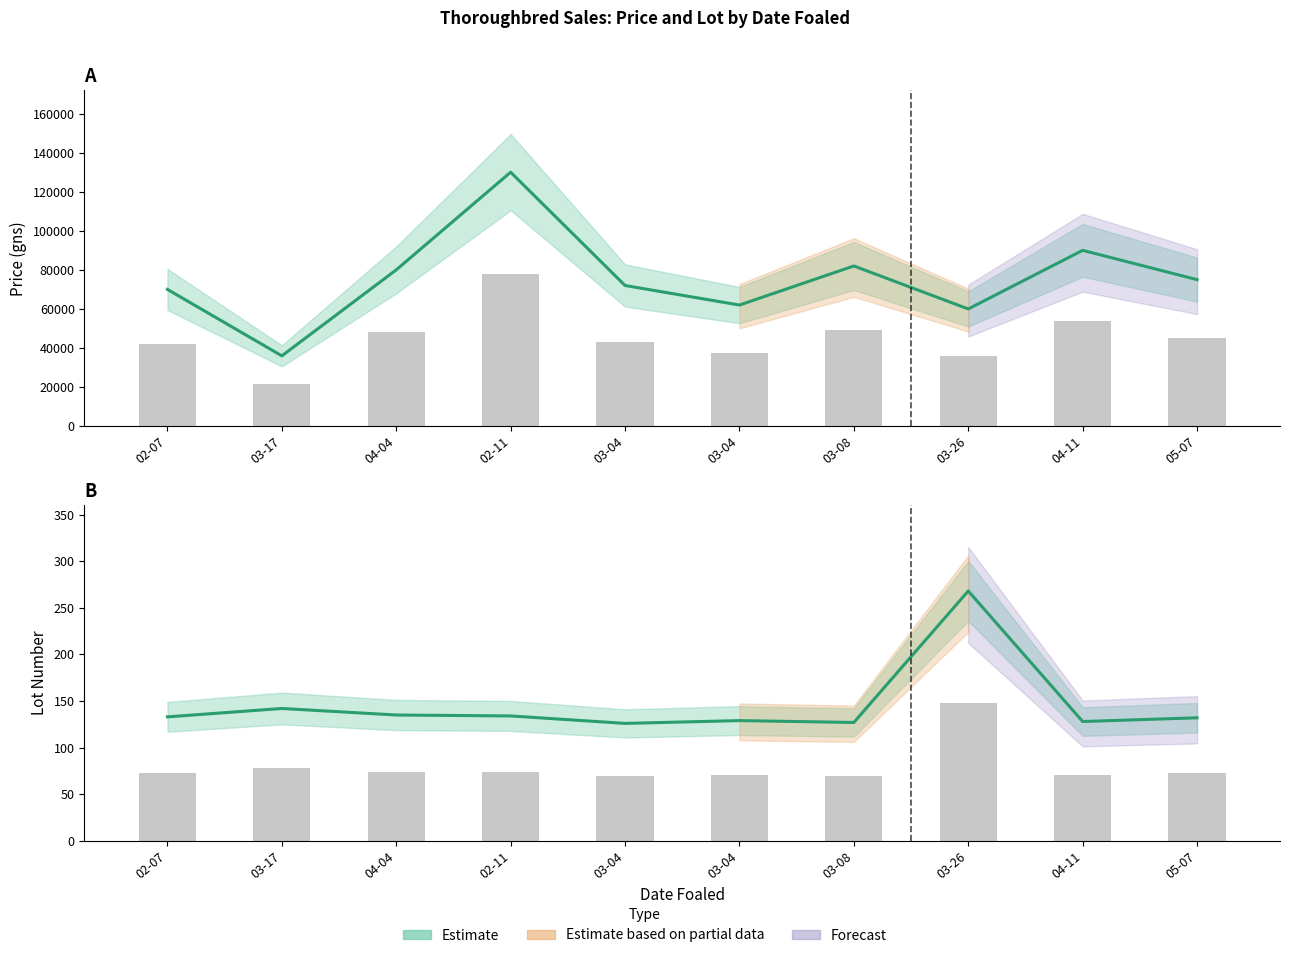

Reading left to right, what are all the values shown in this chart?

Price (gns): 2022-02-11=130000	2022-03-04=72000	2022-03-04=62000	2022-03-08=82000	2022-03-26=60000	2022-04-11=90000	2022-05-07=75000	2021-02-07=70000	2021-03-17=36000	2021-04-04=80000
Lot: 2022-02-11=134	2022-03-04=126	2022-03-04=129	2022-03-08=127	2022-03-26=268	2022-04-11=128	2022-05-07=132	2021-02-07=133	2021-03-17=142	2021-04-04=135